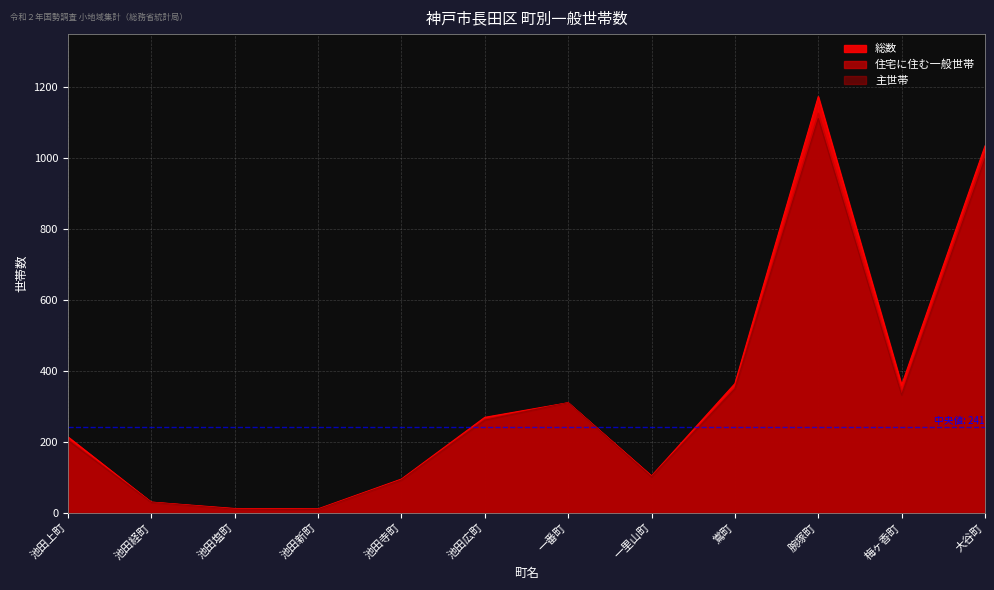

Rank the categories by 住宅に住む一般世帯 value from highest to lowest.

腕塚町, 大谷町, 鴬町, 梅ヶ香町, 一番町, 池田広町, 池田上町, 一里山町, 池田寺町, 池田経町, 池田塩町, 池田新町